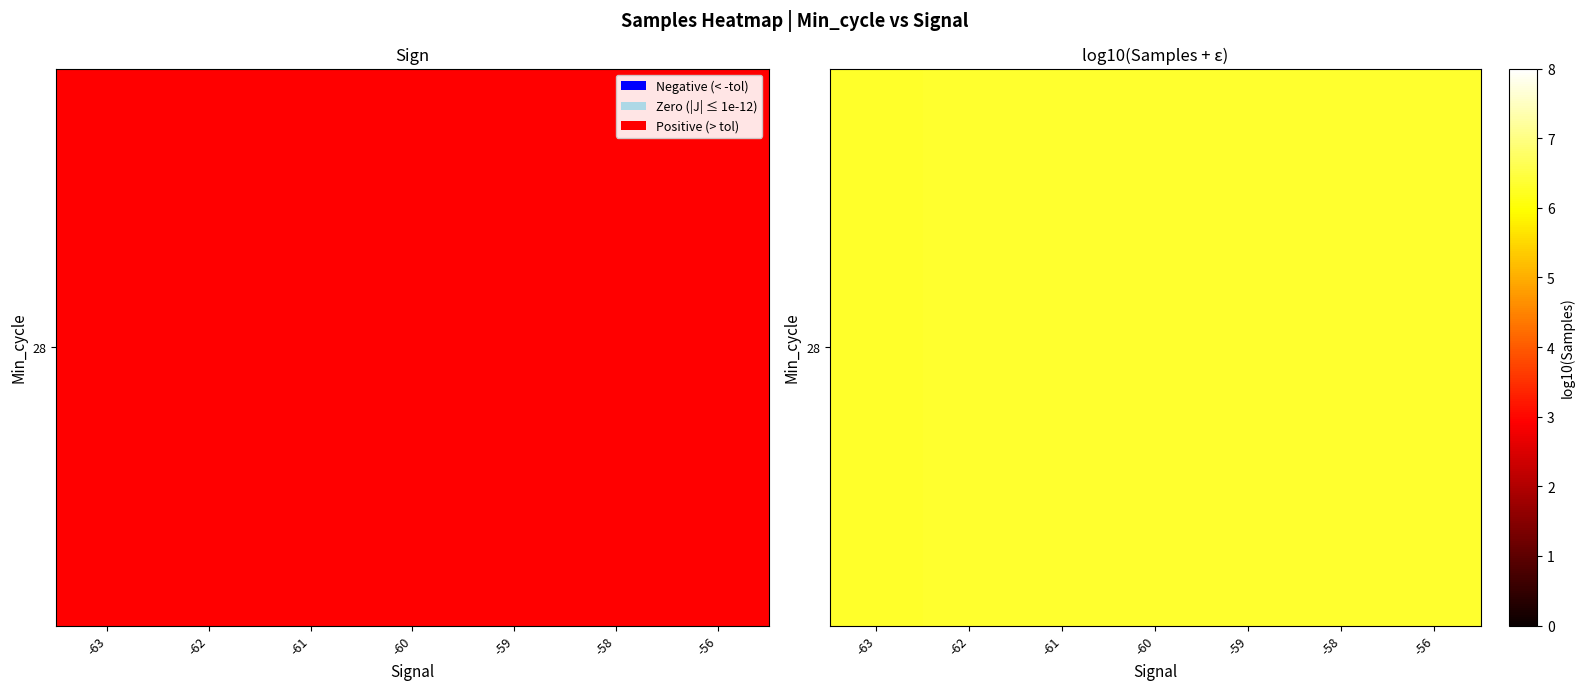

At which label is the value closest to 6?

-63